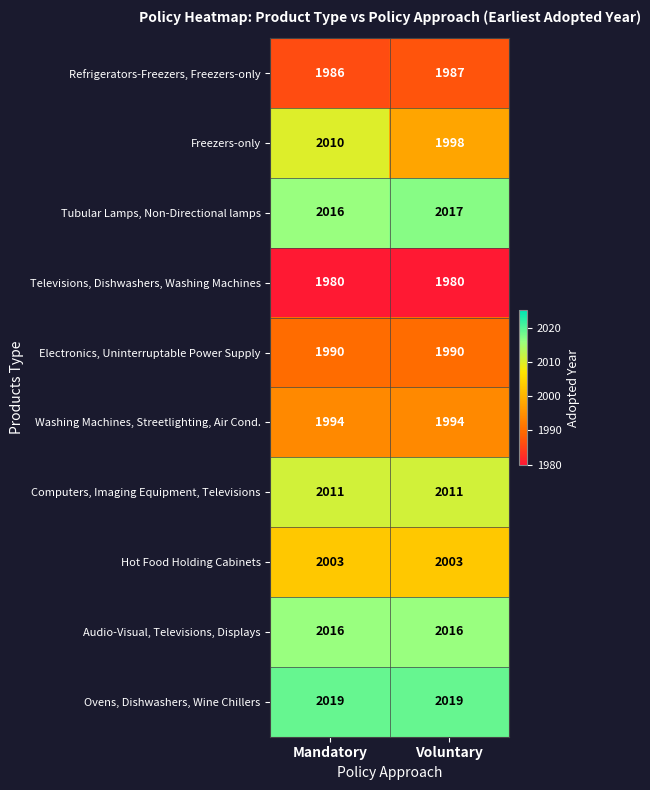

What is the sum of all Audio-Visual, Televisions, Displays values?

4032